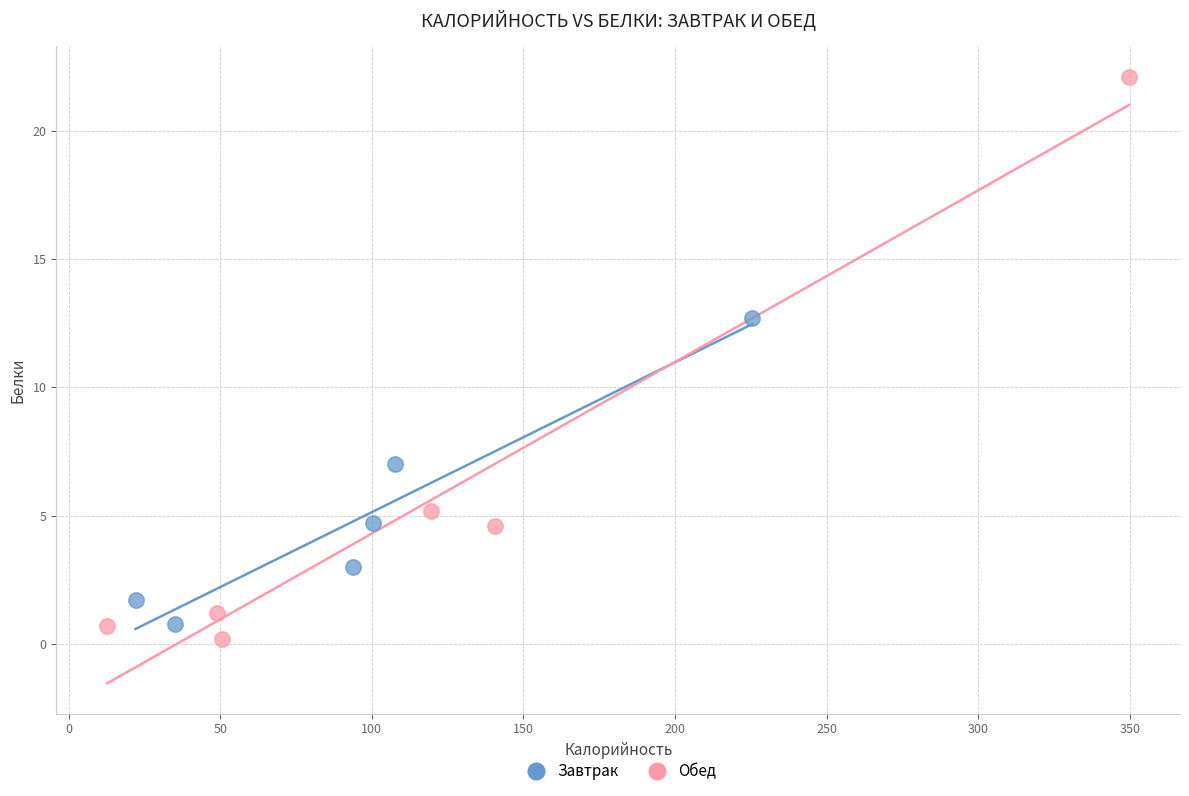

Which series contains the highest Y value?

Обед